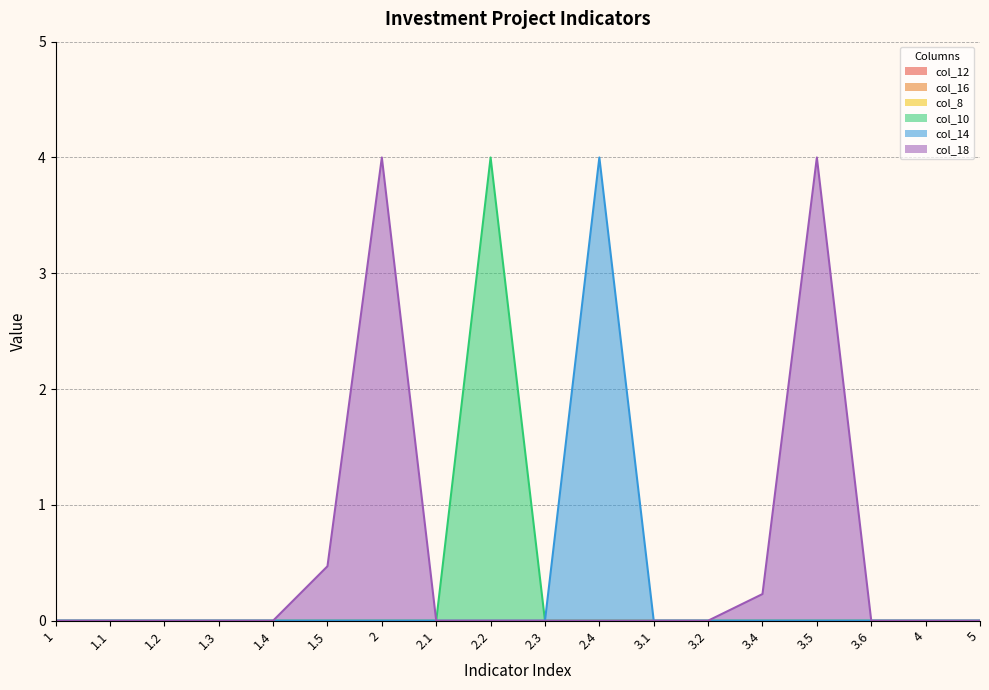

What is the difference between the maximum and minimum values in the col_10 series?

4.0